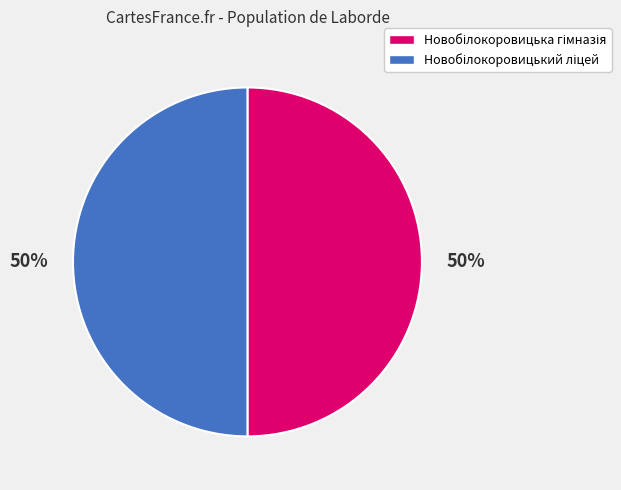

To the nearest percent, what is the average slice percentage?

50%